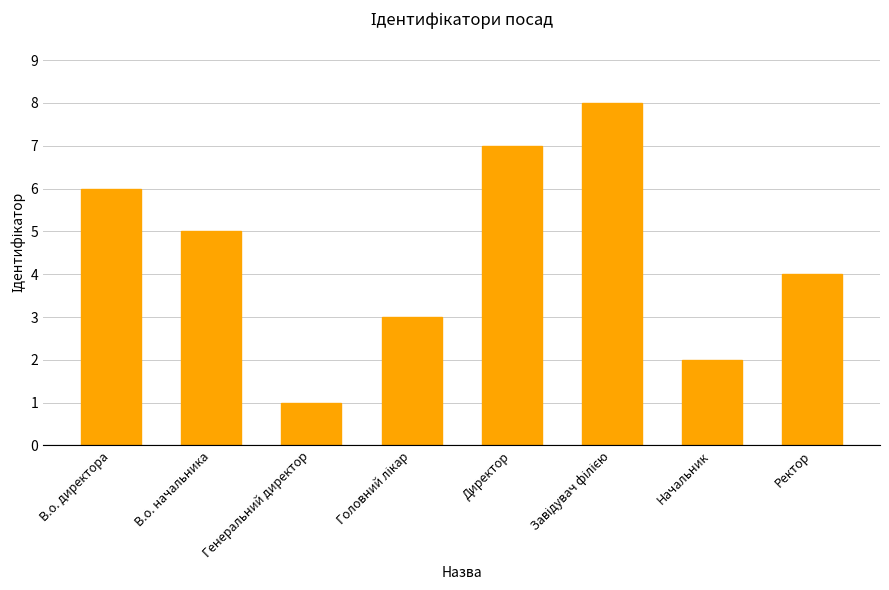

What is the greatest value displayed?

8